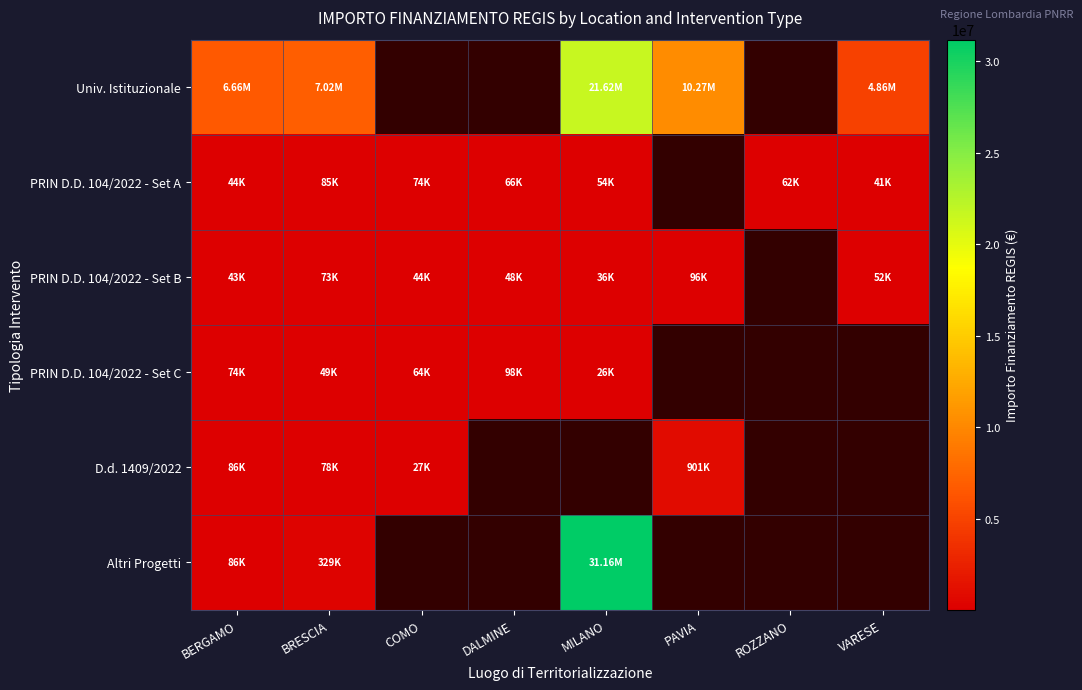

What is the minimum value shown in the chart?

25552.0